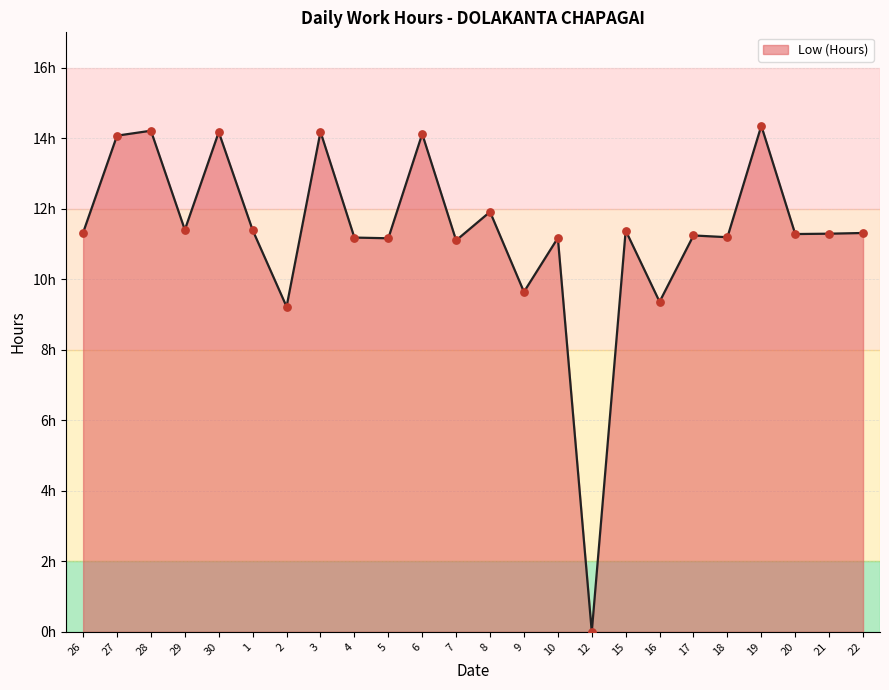

Approximately how many times larger is the value at 29 compared to 19?

0.8